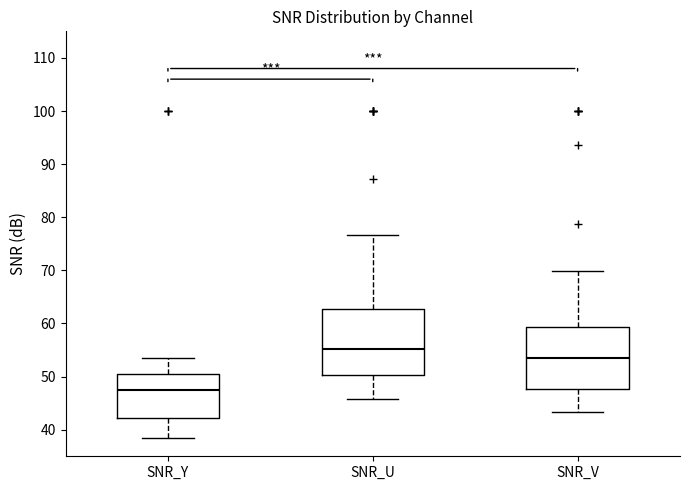

Where does the upper whisker of the box for SNR_Y end on the y-axis? The values are not printed on the chart, so give them approximately, as read against the axis.

54